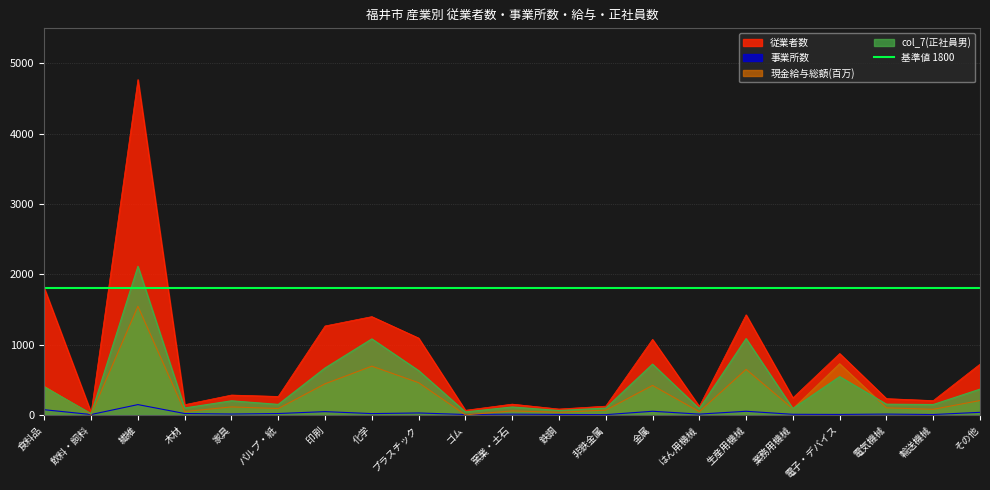

What is the maximum value for 事業所数?

146